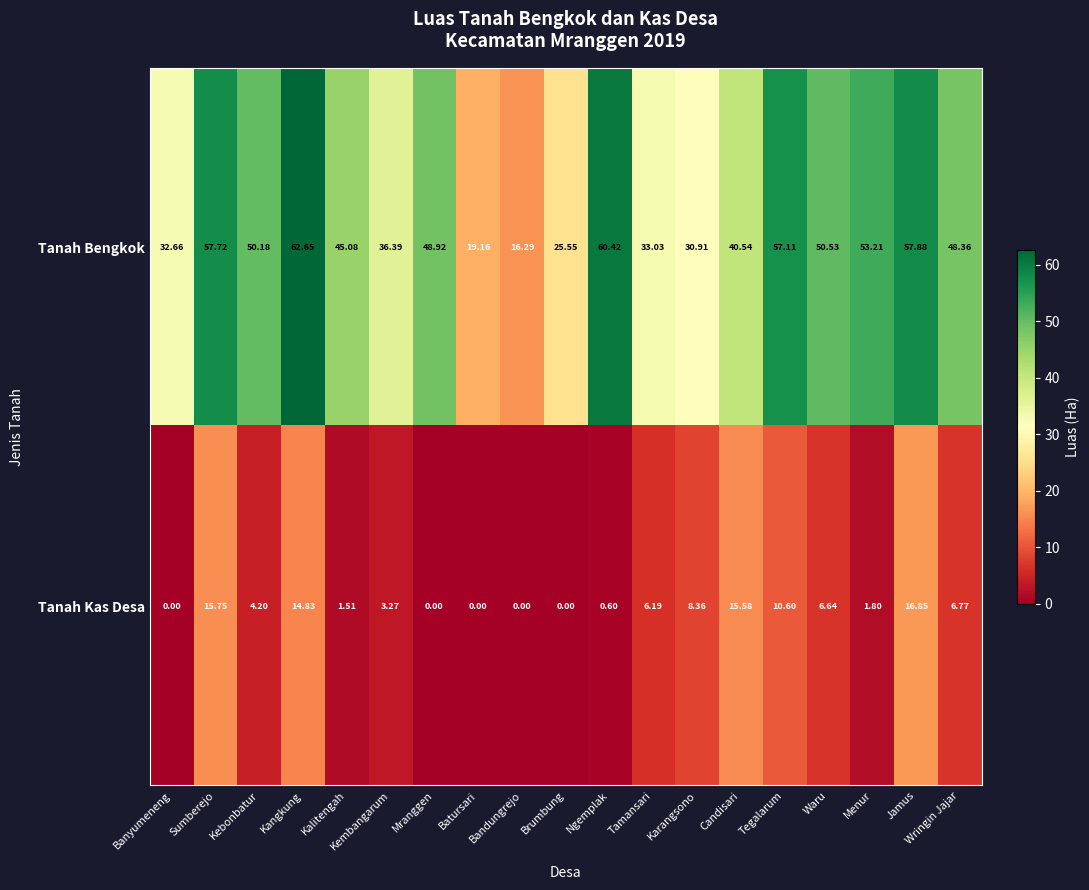

Where is Tanah Kas Desa nearest to the value 8?

Karangsono